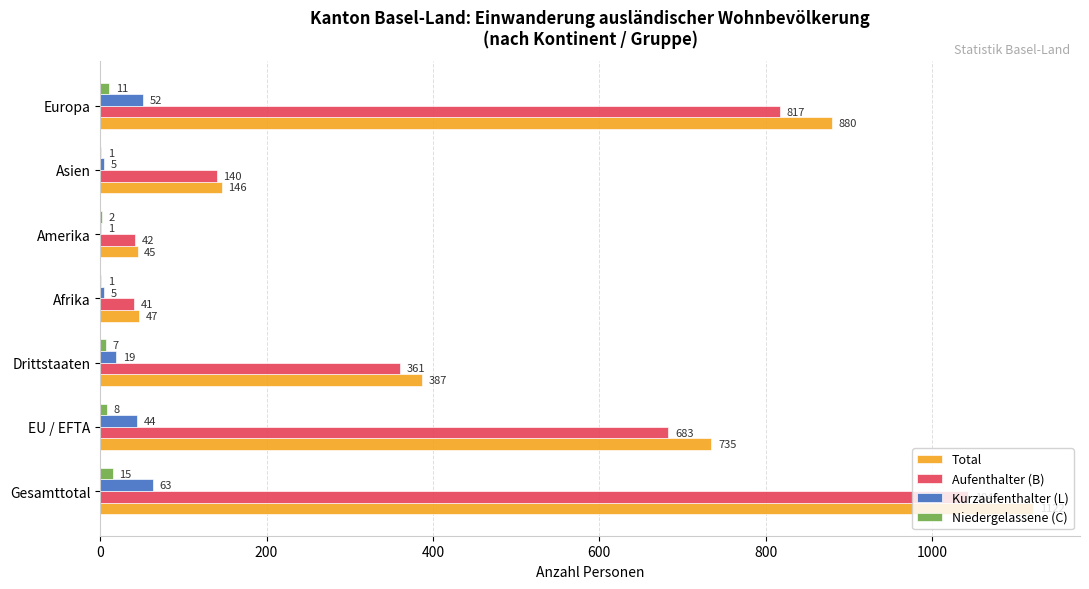

Is the value of Niedergelassene (C) at EU / EFTA greater than the value of Total at Amerika?

No